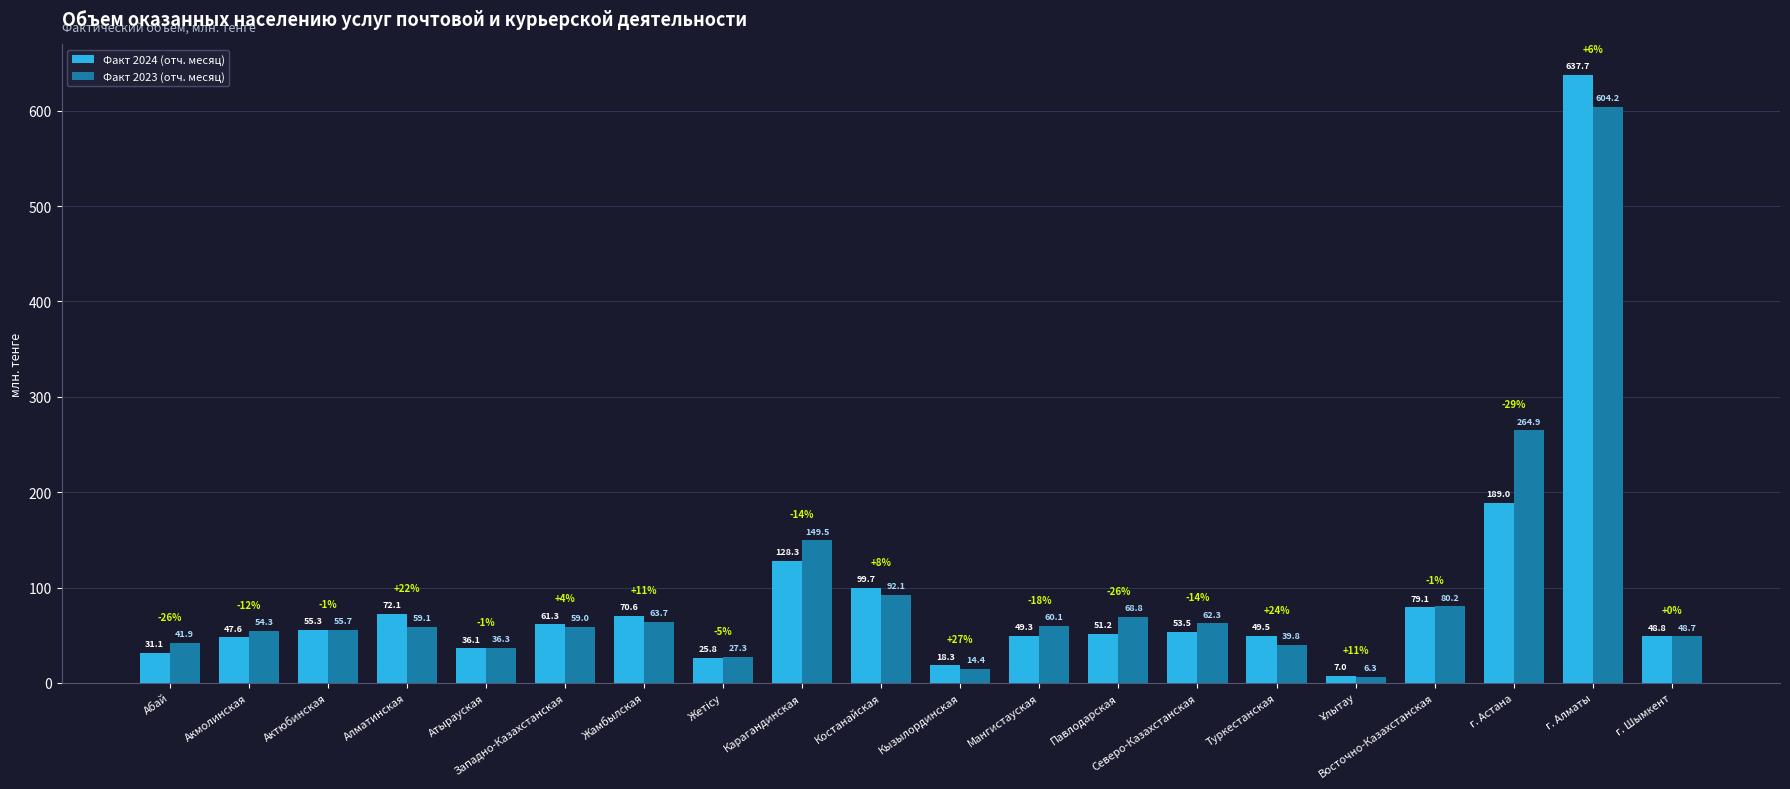

Which series has the widest spread of values?

Факт 2024 (отч. месяц)